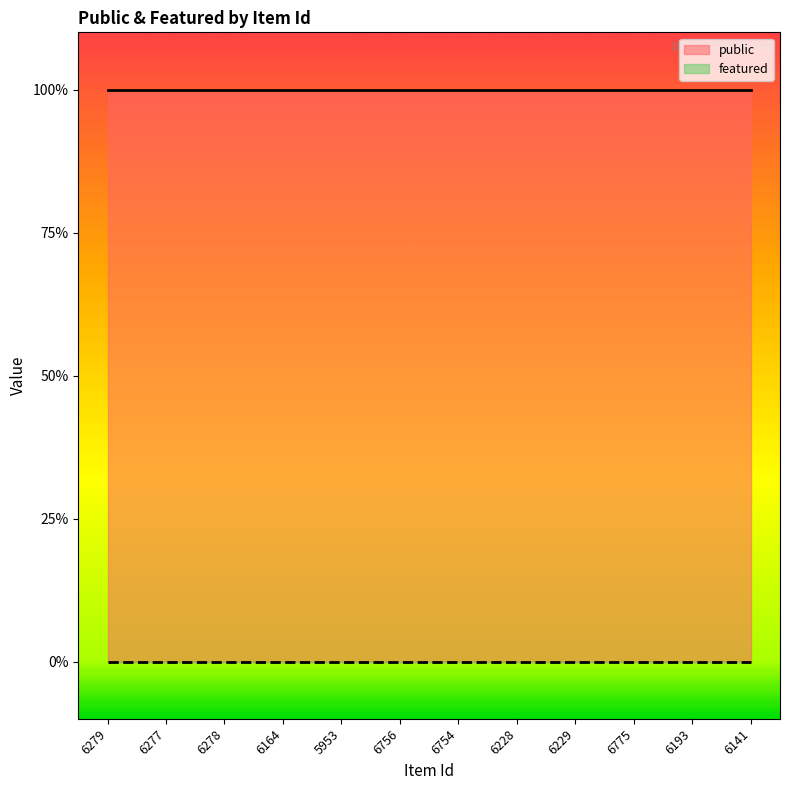

True or false: public has a value of 1 at 6141.

True